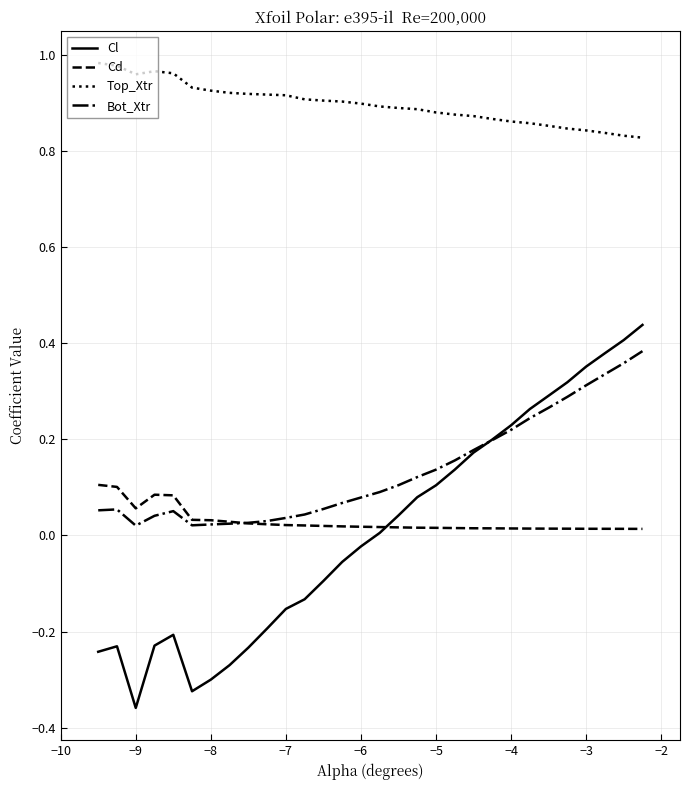

True or false: Cl has more than 2 points higher than both neighbors.

False